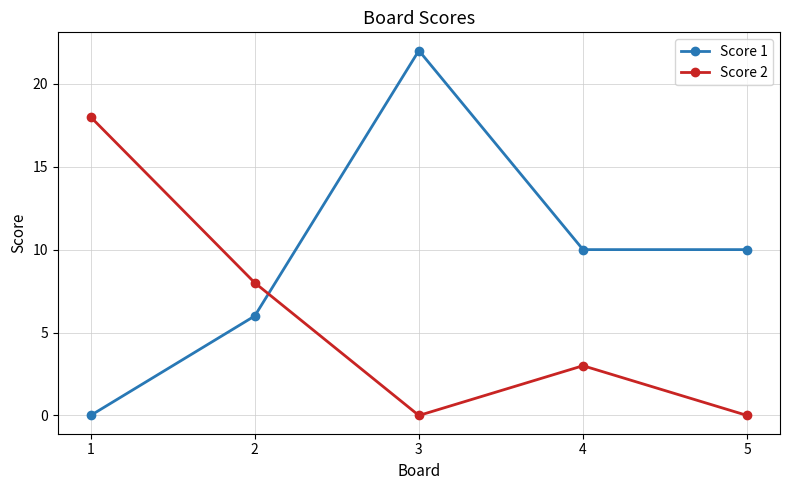

Is the value of Score 2 at 3 greater than the value of Score 1 at 4?

No